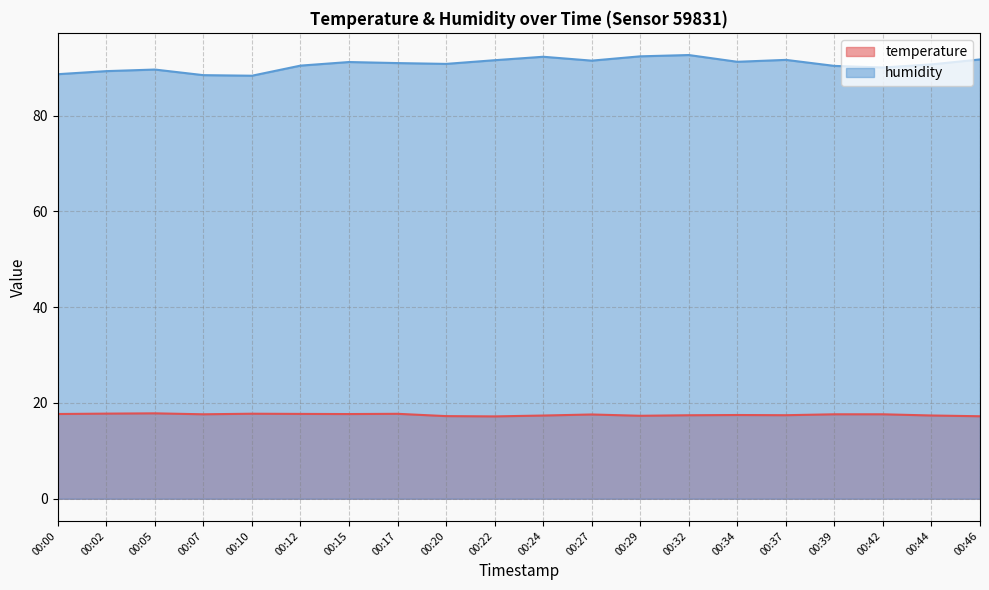

Does the chart display data point markers on the line(s)?

No